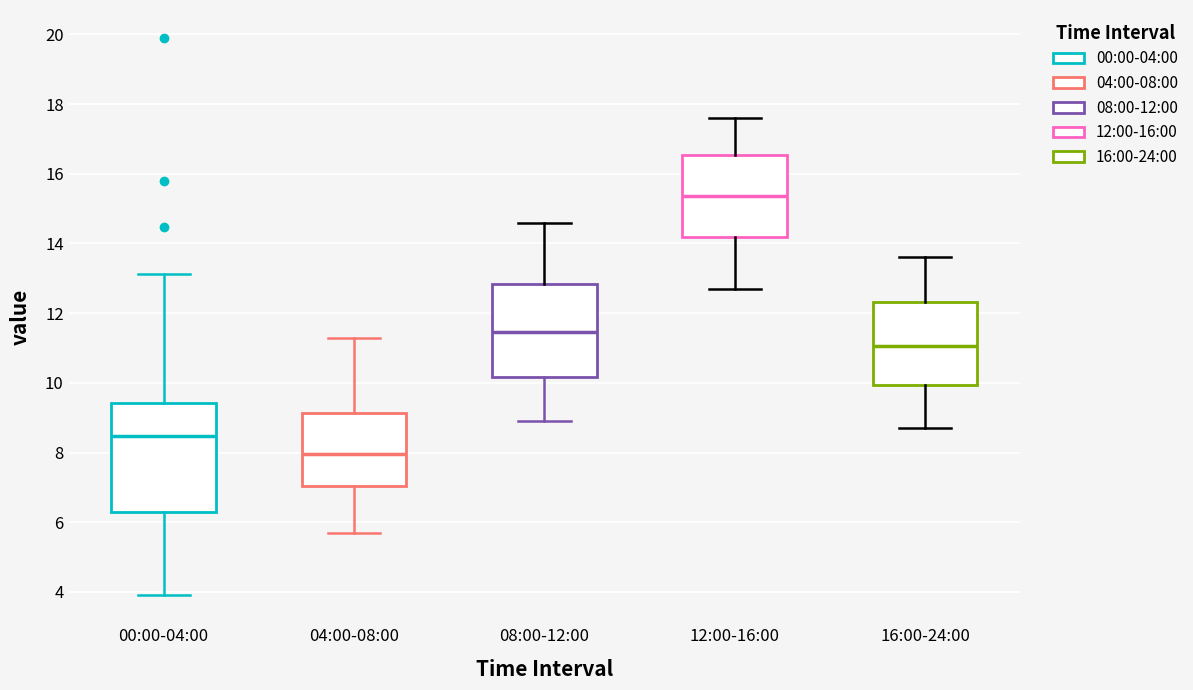

Where is the upper edge of the box for 12:00-16:00 on the y-axis? The values are not printed on the chart, so give them approximately, as read against the axis.

16.6